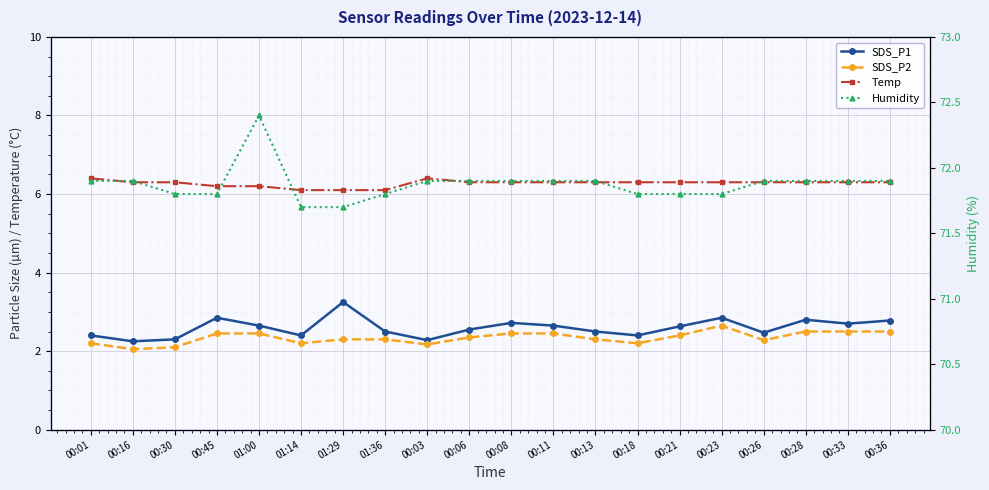

The SDS_P1 series shows 2.6 at 00:11. True or false?

True